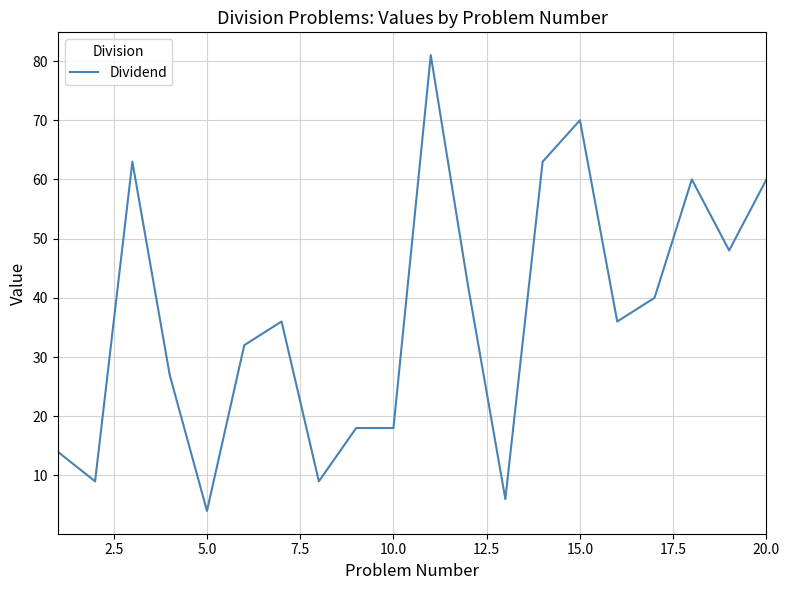

Reading right to left, list all the values displayed in this chart.

60	48	60	40	36	70	63	6	42	81	18	18	9	36	32	4	27	63	9	14